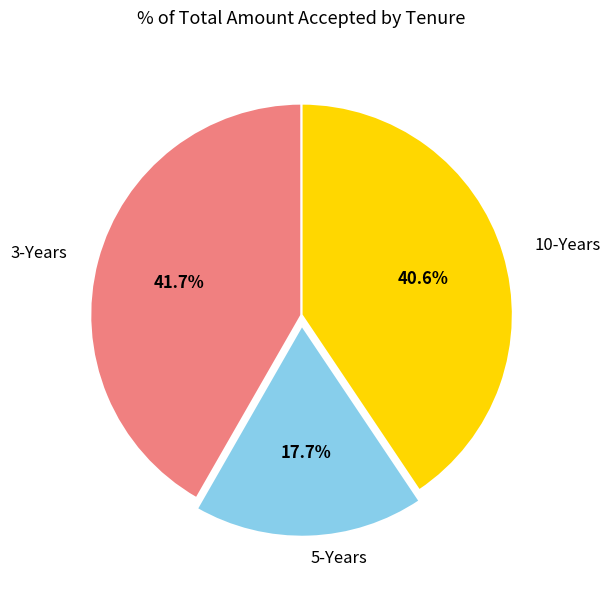

Does 10-Years account for over 50% of the chart?

No